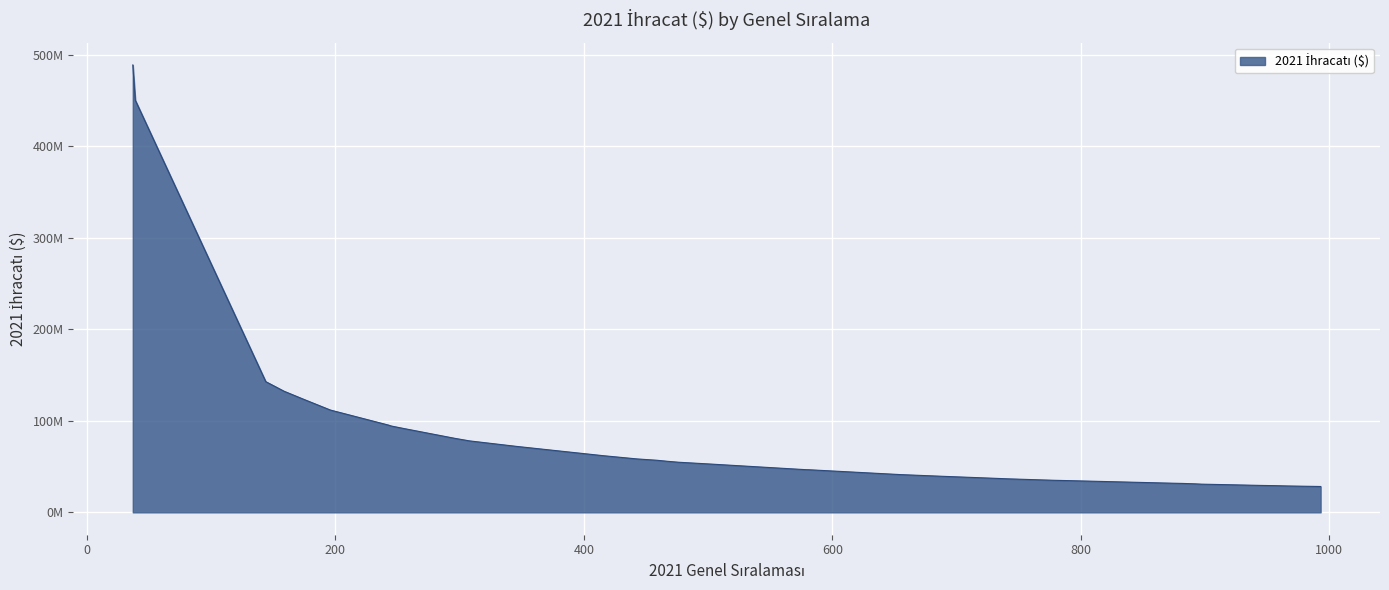

What is the maximum value shown in the chart?

488934425.3